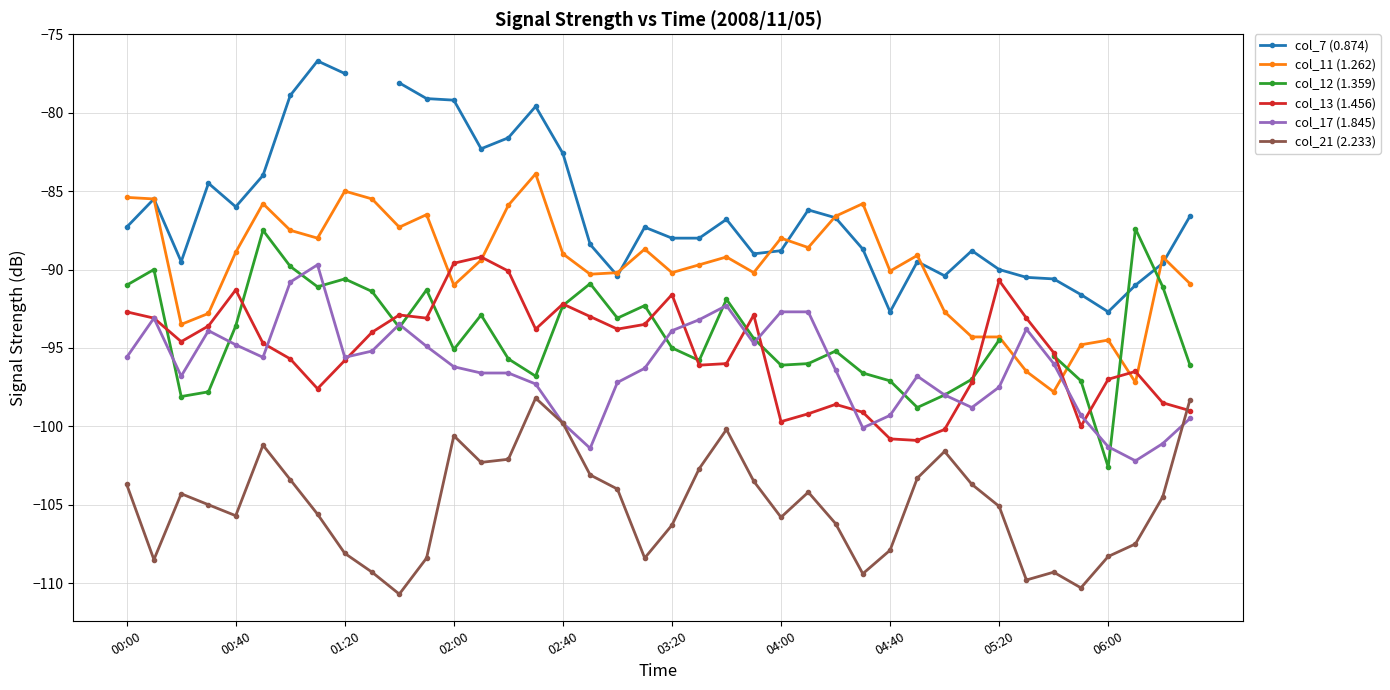

What is the lowest value of the col_17 (1.845) series?

-102.2